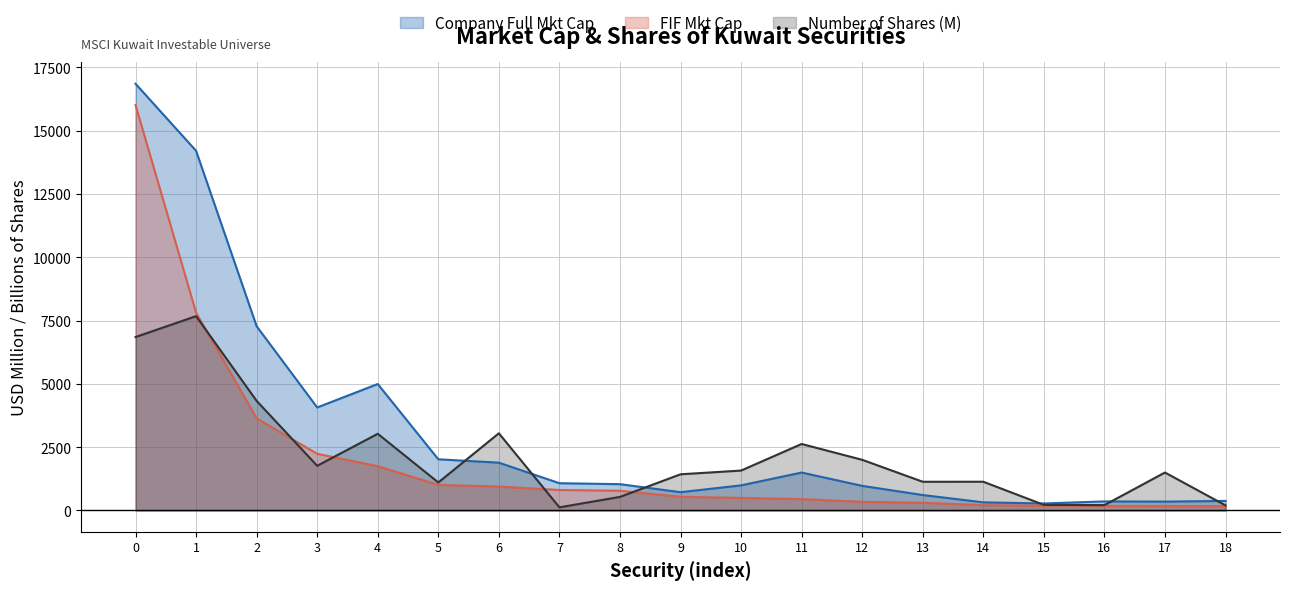

The Number of Shares (M) series shows 6850.2 at 0. True or false?

True